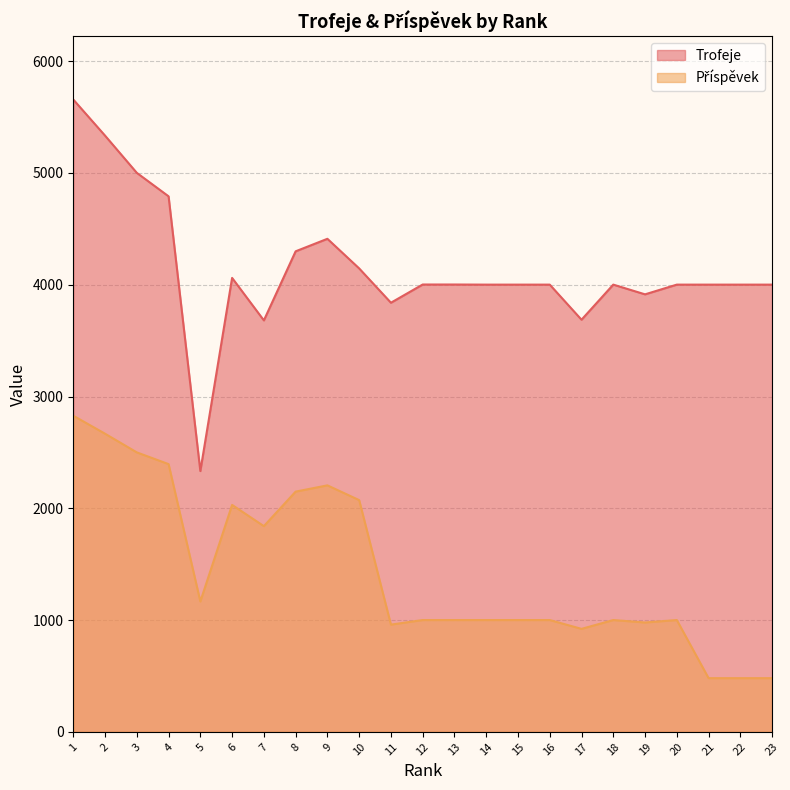

At which category does the chart reach its peak across all series?

1